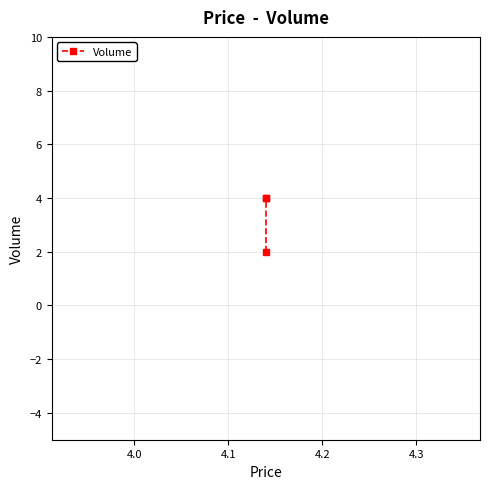

Count the number of data series in this chart.

1